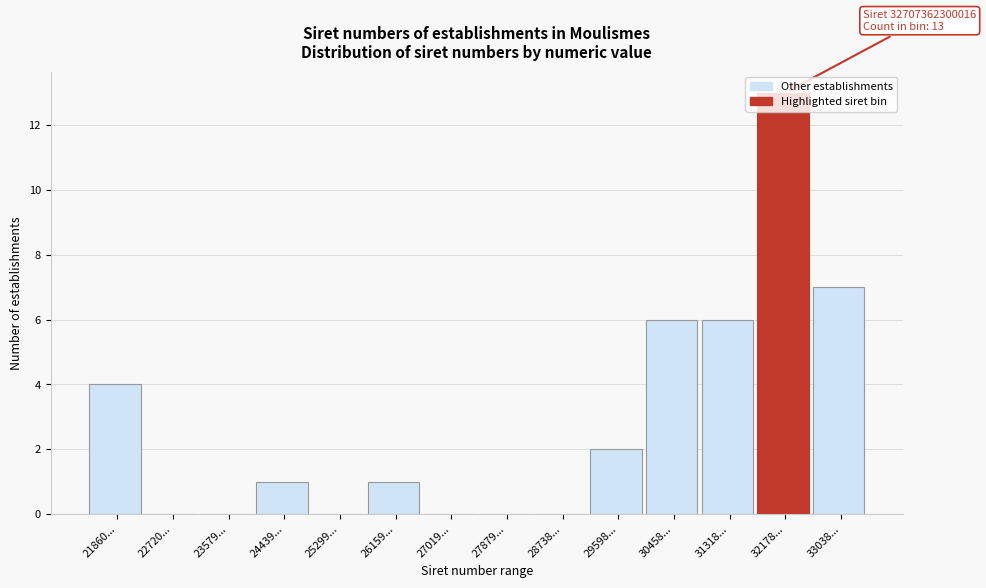

The value at 33038... is 10. True or false?

False